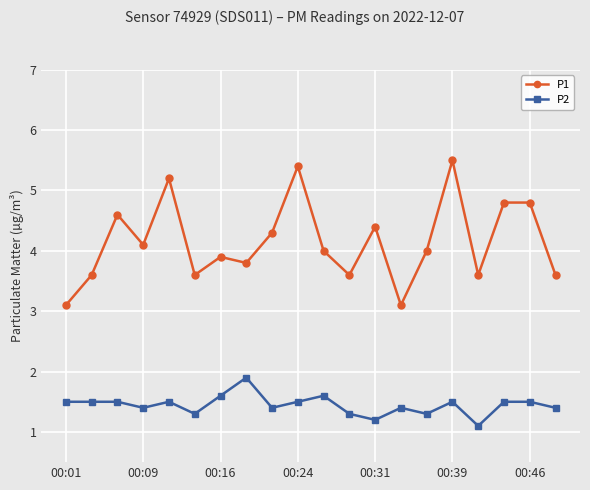

What is the value of the P1 point at the 6th from the left?

3.6